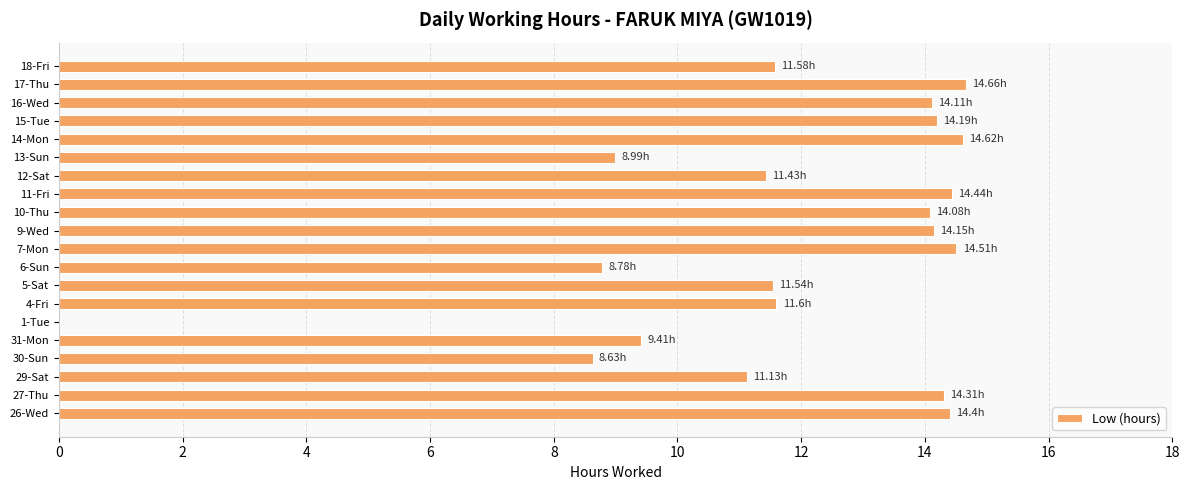

How many data points are above 14?

10